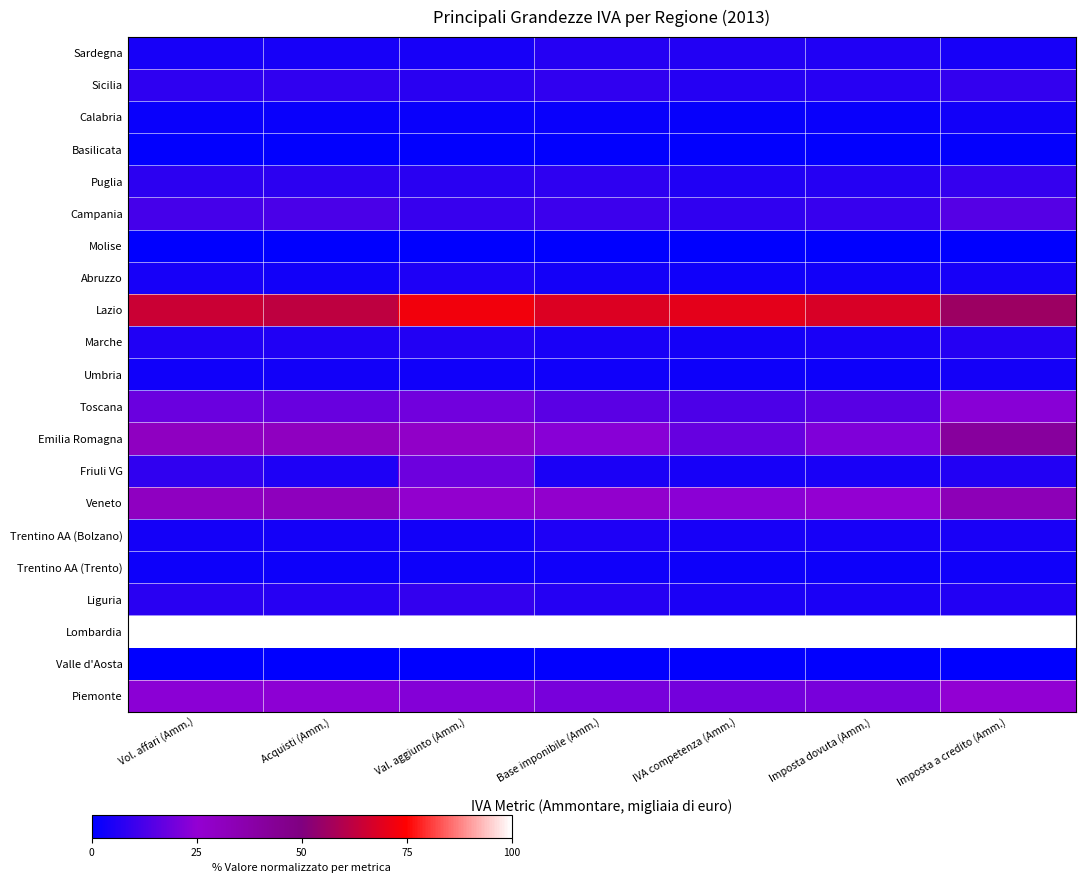

What is the greatest value displayed?

100.0